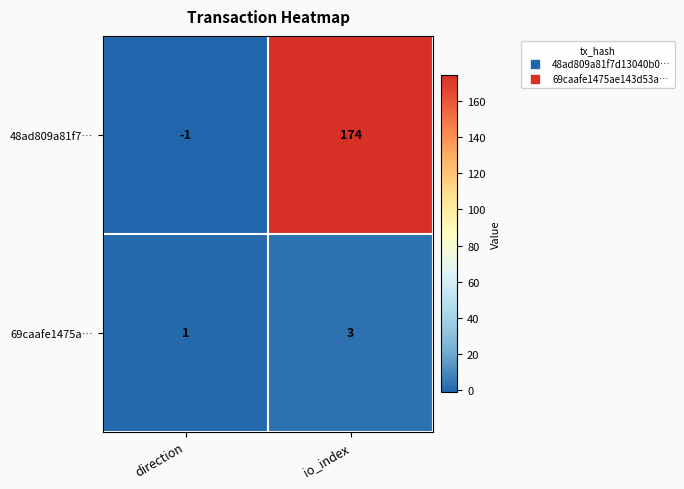

Between direction and io_index, which series saw the biggest shift?

48ad809a81f7…